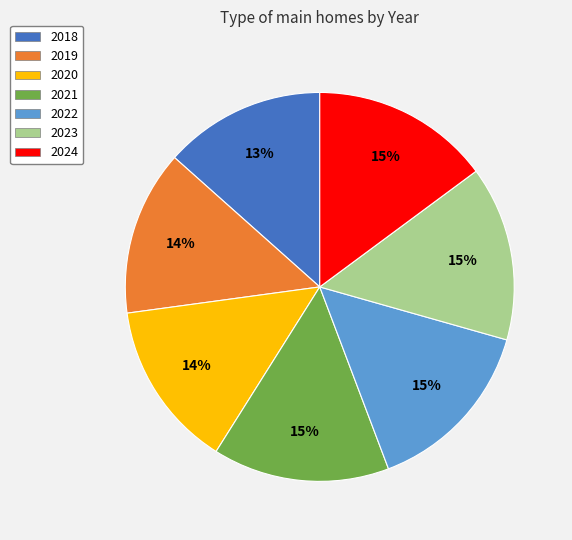

To the nearest percent, what is the average slice percentage?

14%